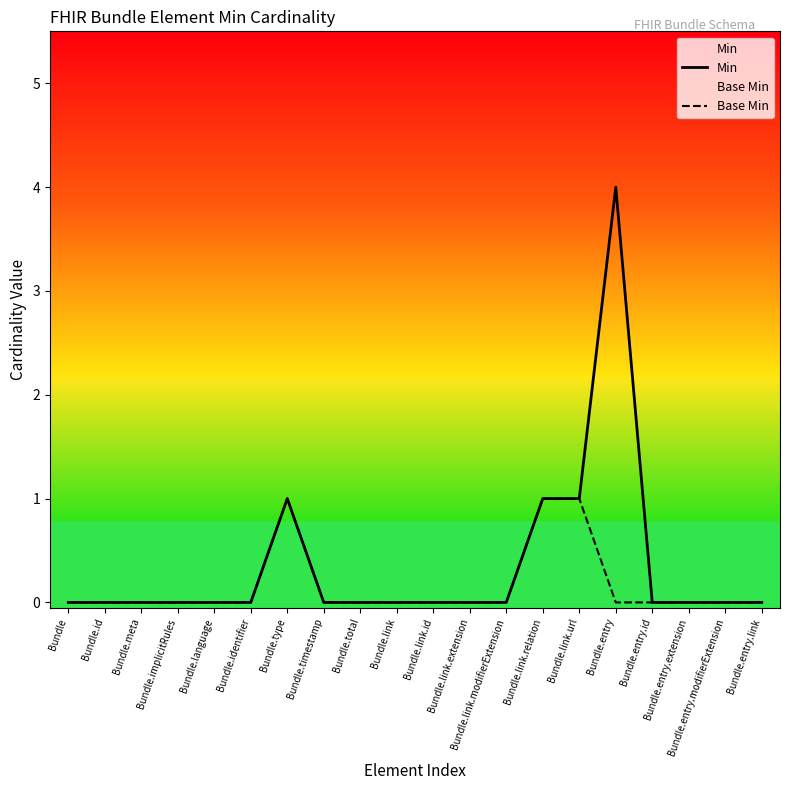

True or false: Min has more than 1 points higher than both neighbors.

True